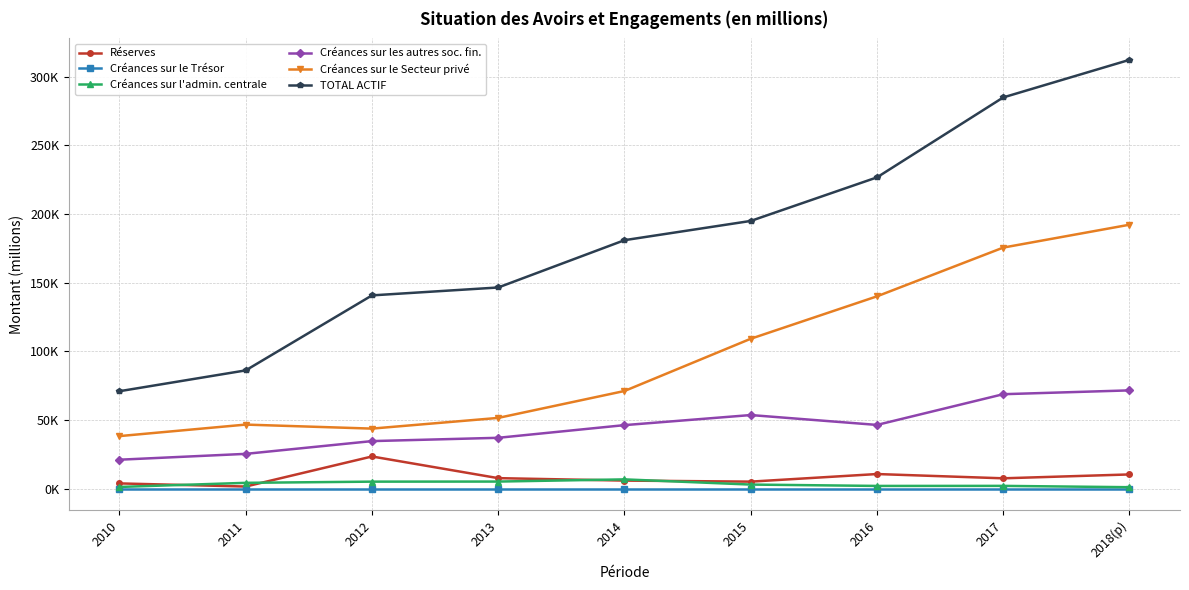

Does the chart have visible grid lines?

Yes